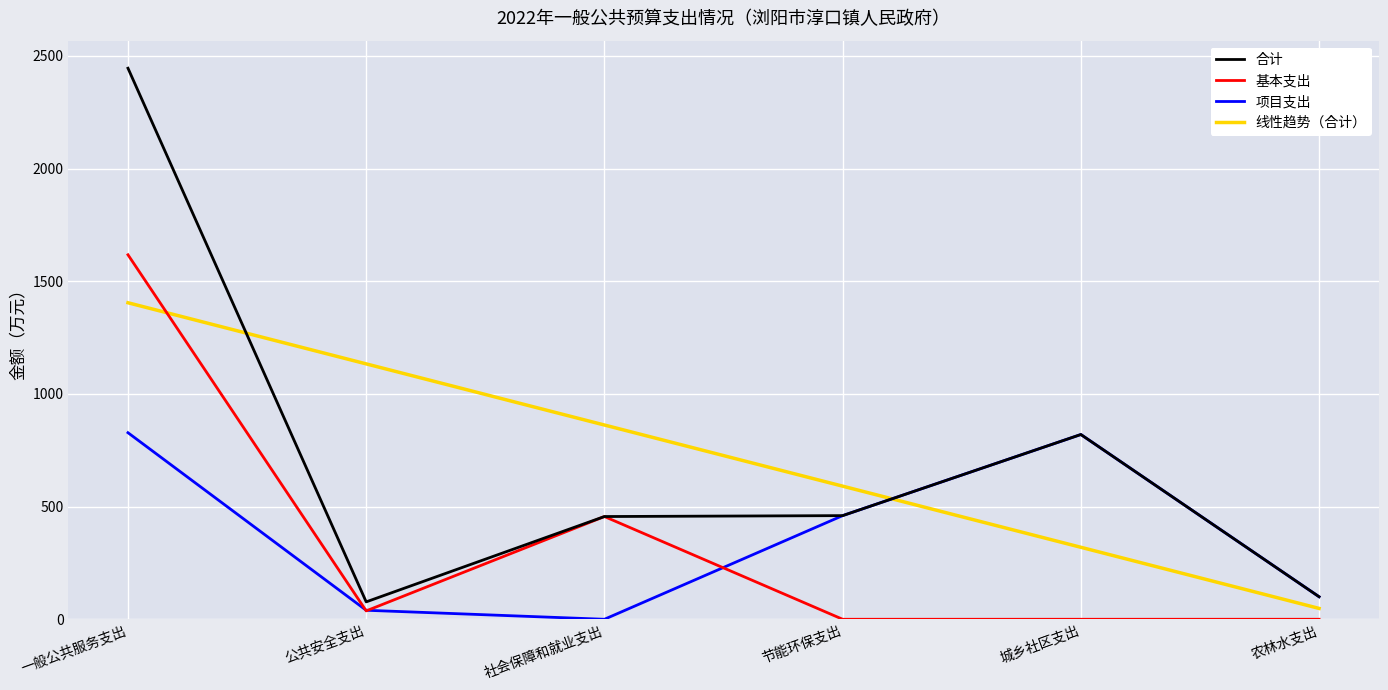

Where do 线性趋势（合计） and 合计 first cross each other?

一般公共服务支出 and 公共安全支出